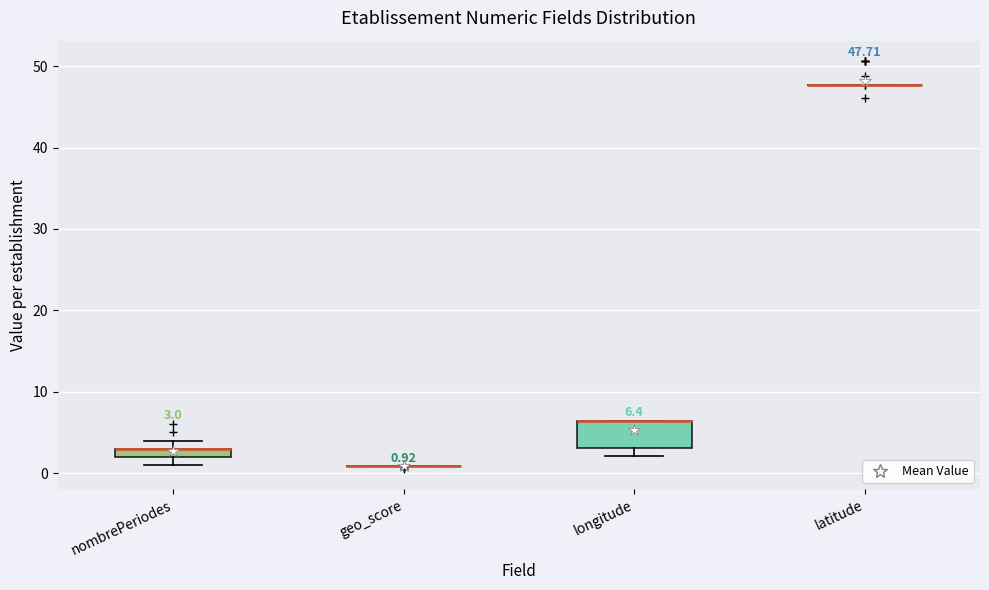

Which box is the tallest, from its lower edge to its upper edge?

longitude